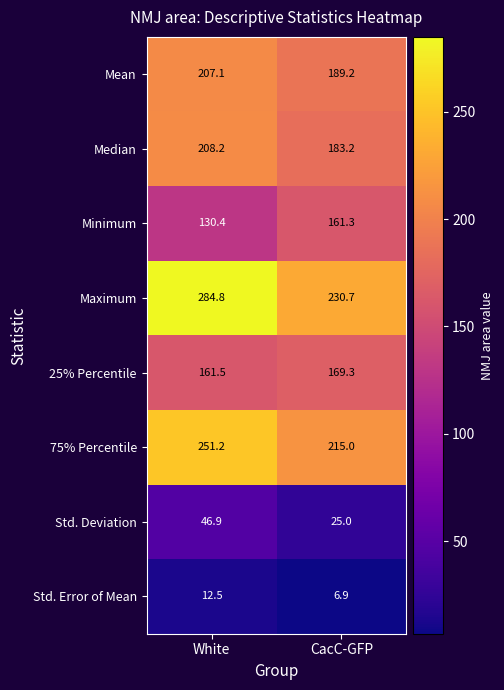

What is the sum of the Median values at White and CacC-GFP?

391.4